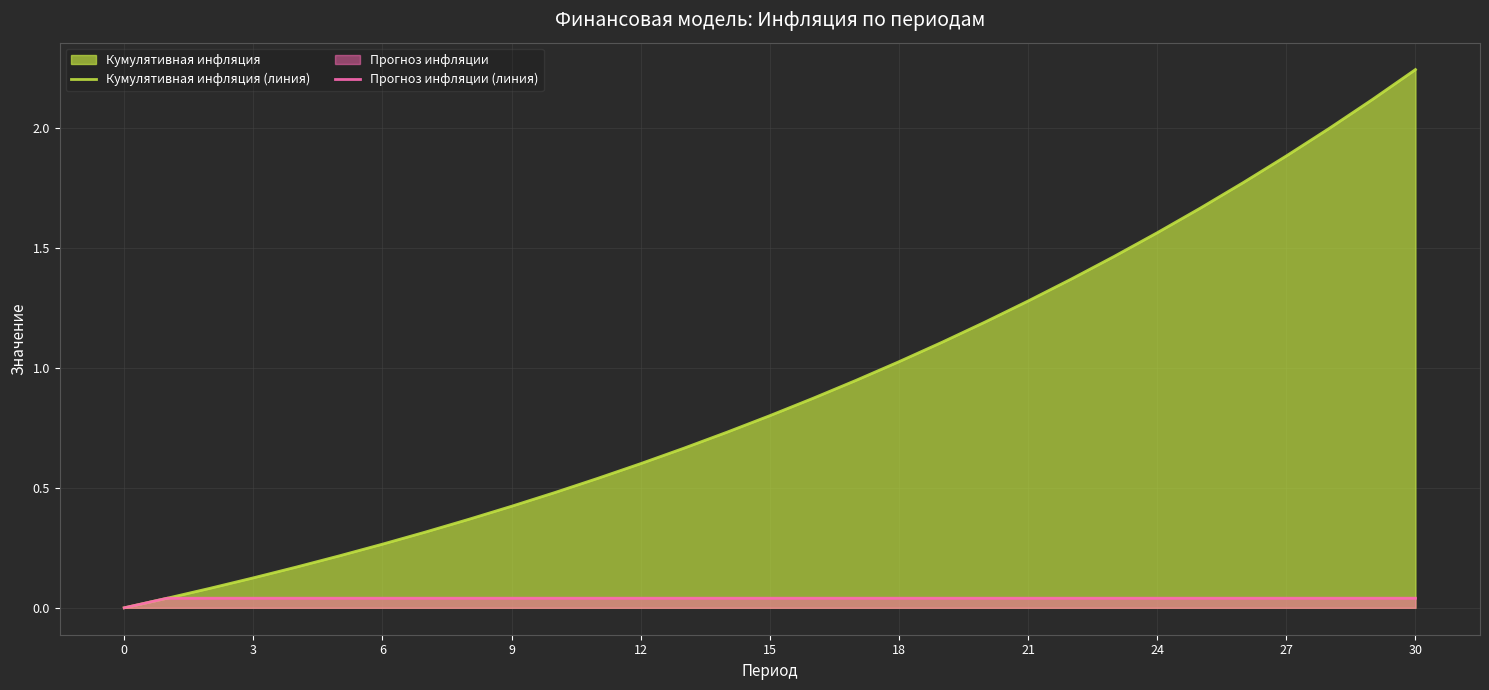

How many positive values does the Кумулятивная инфляция (линия) series have?

30